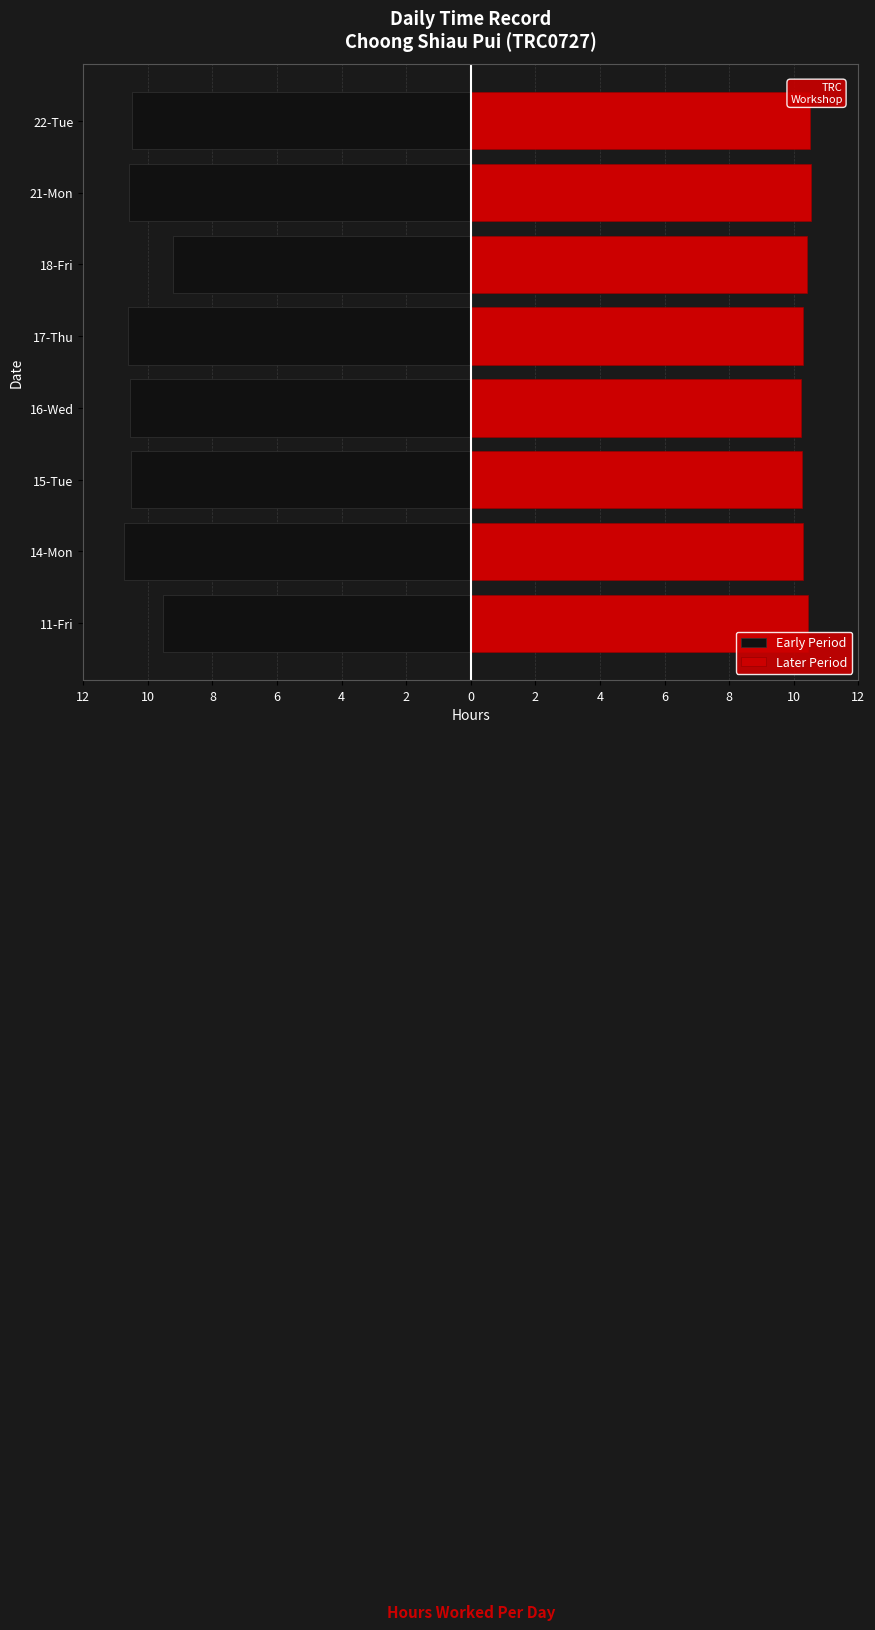

How many Early Period values are between -10 and -9?

2